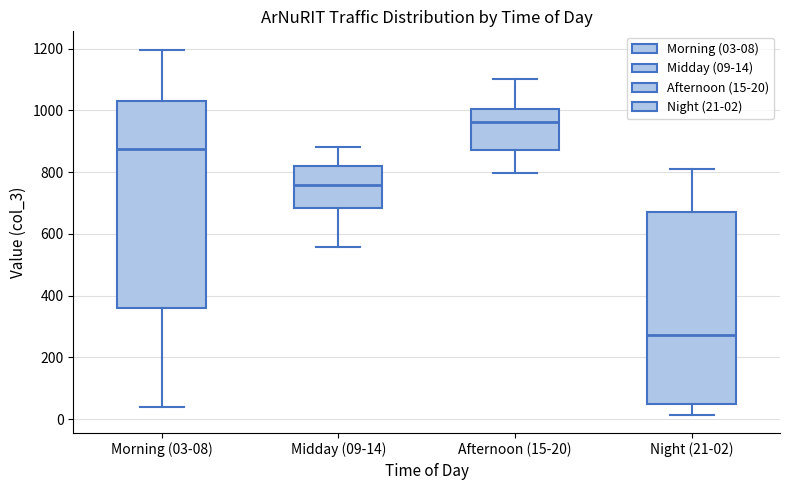

Which box has the lowest median line?

Night (21-02)